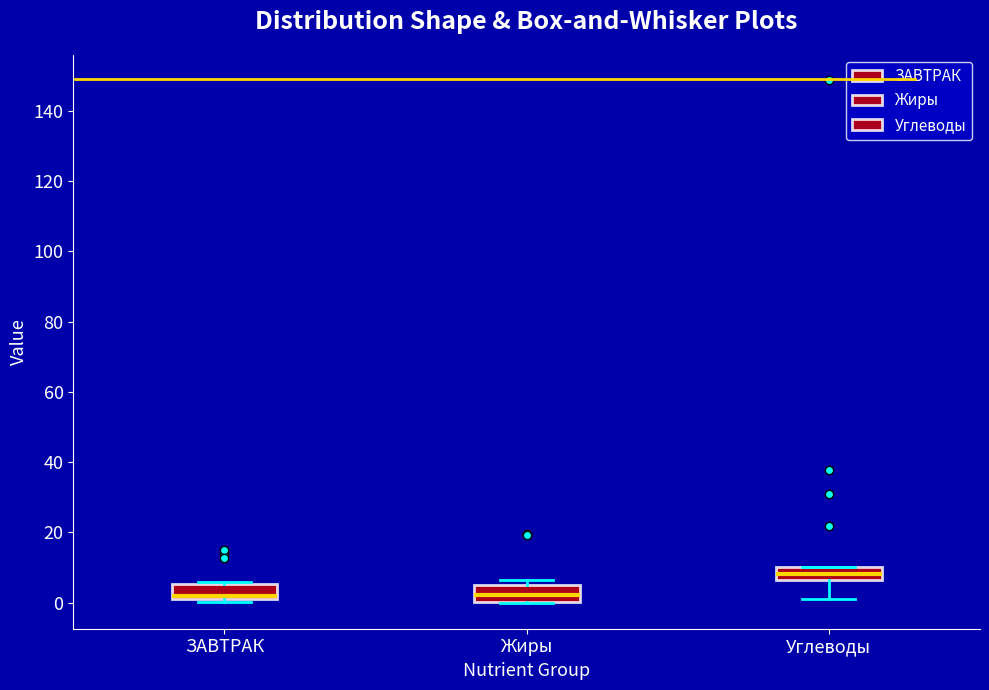

Reading left to right, transcribe this box plot: for each box, give where its median line is, the range the box spans, and where its two whiskers end, as read against the y-axis. The values are not printed on the chart, so give them approximately, as read against the axis.

ЗАВТРАК: median 2 (just above the box's lower edge), box 2 to 6, whiskers 0 to 6
Жиры: median 2, box 0 to 6, whiskers 0 to 6 (just above the box's upper edge)
Углеводы: median 8, box 6 to 10, whiskers 2 to 10